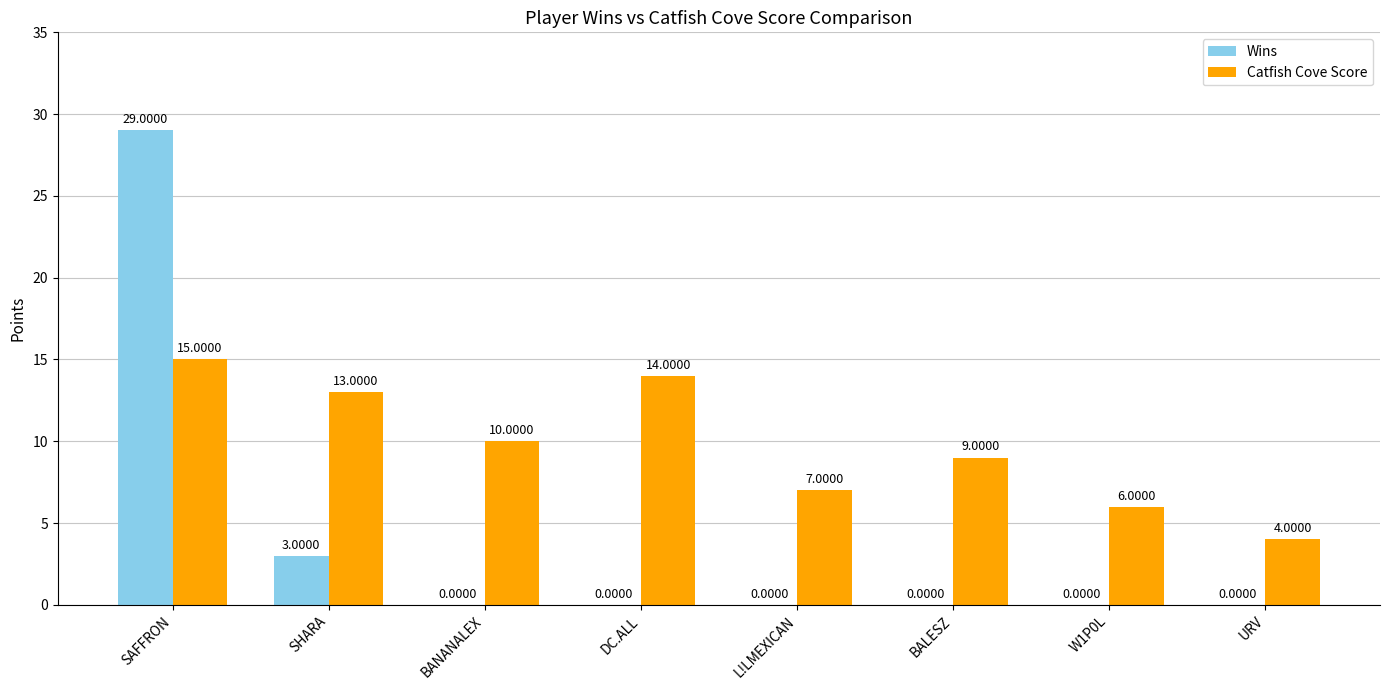

Which category has the highest value in the Wins series?

SAFFRON